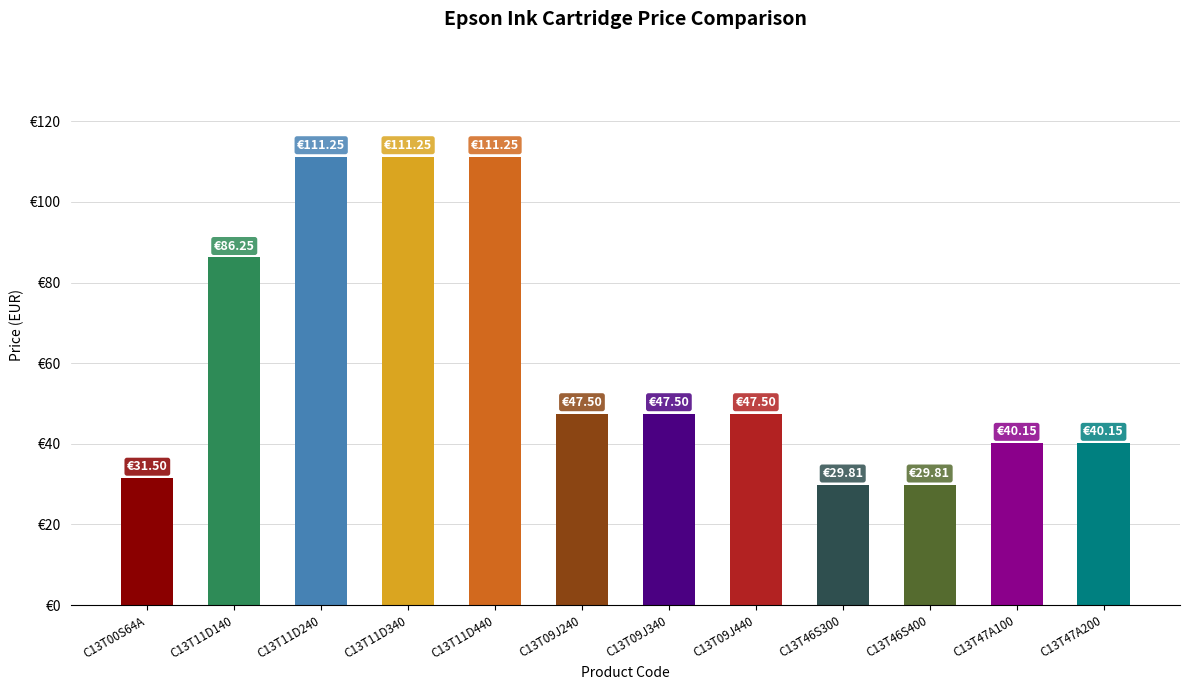

Reading left to right, what are all the values shown in this chart?

C13T00S64A=31.5	C13T11D140=86.2	C13T11D240=111.2	C13T11D340=111.2	C13T11D440=111.2	C13T09J240=47.5	C13T09J340=47.5	C13T09J440=47.5	C13T46S300=29.8	C13T46S400=29.8	C13T47A100=40.1	C13T47A200=40.1